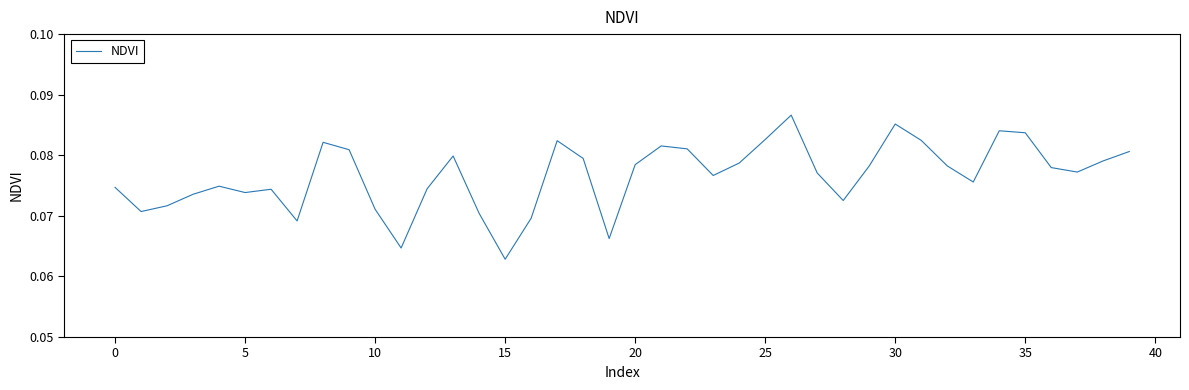

Is this an area chart (filled region under the line)?

No